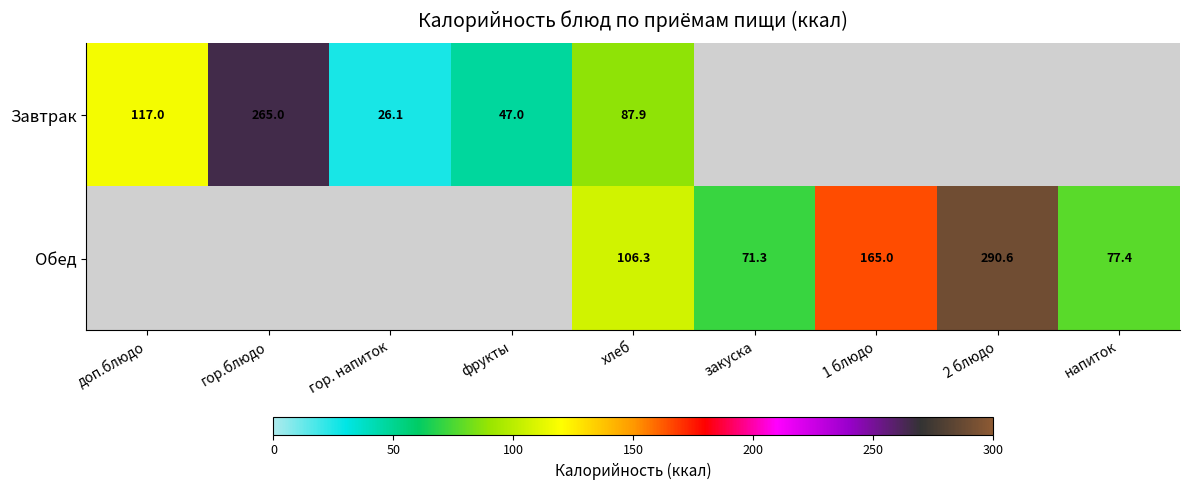

The Завтрак series shows 77.7 at гор.блюдо. True or false?

False